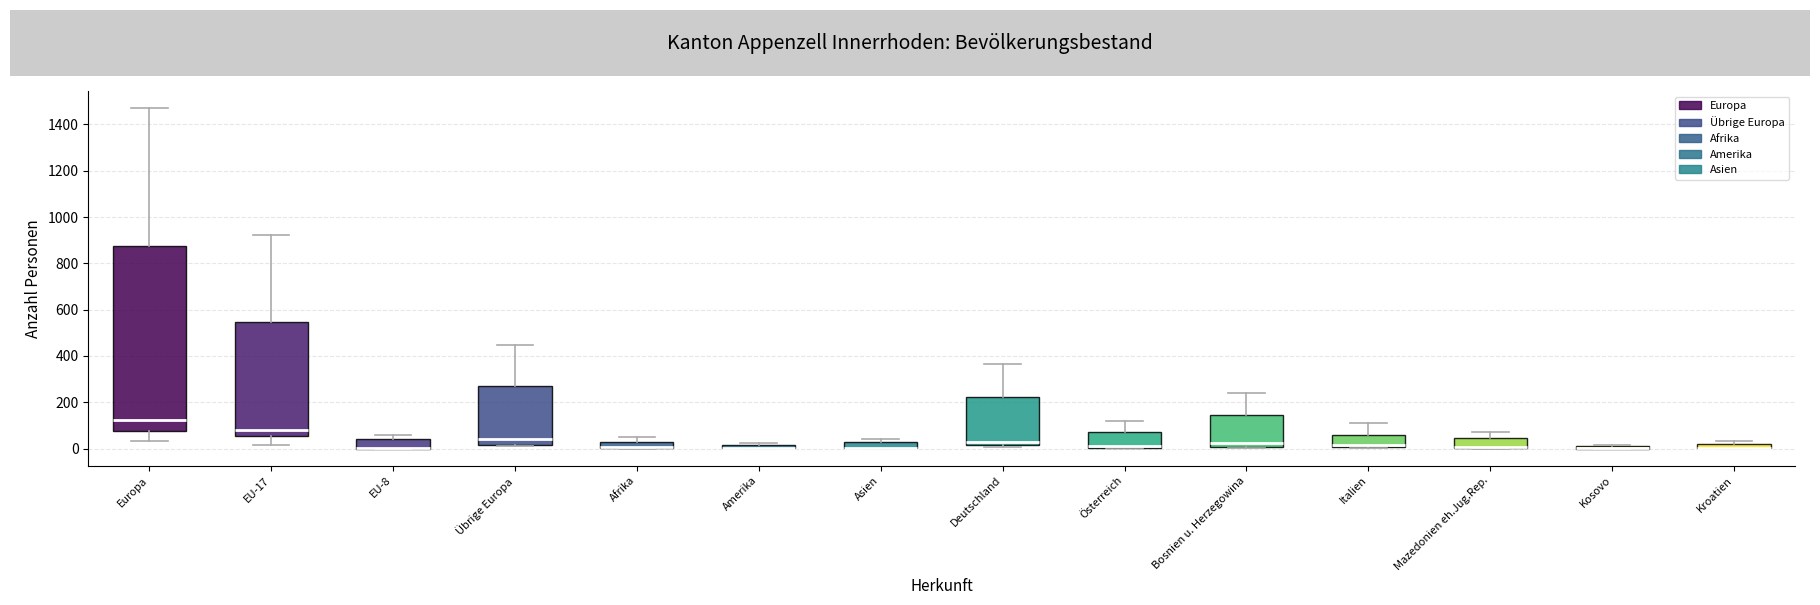

Comparing the boxes themselves (not the whiskers), which one is the tallest?

Europa